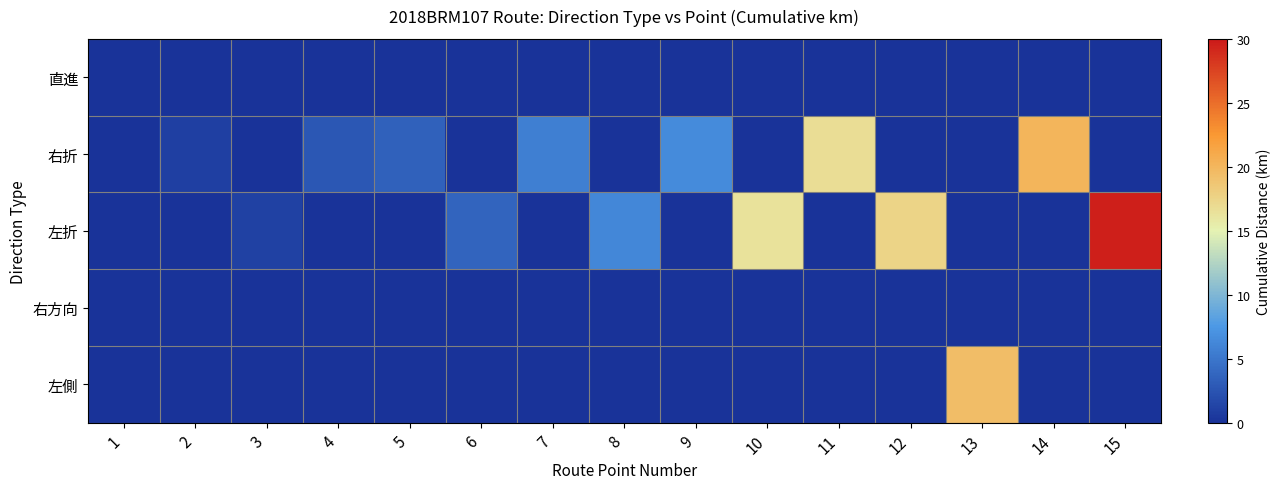

What is the spread (max minus min) of values at 3?

1.1